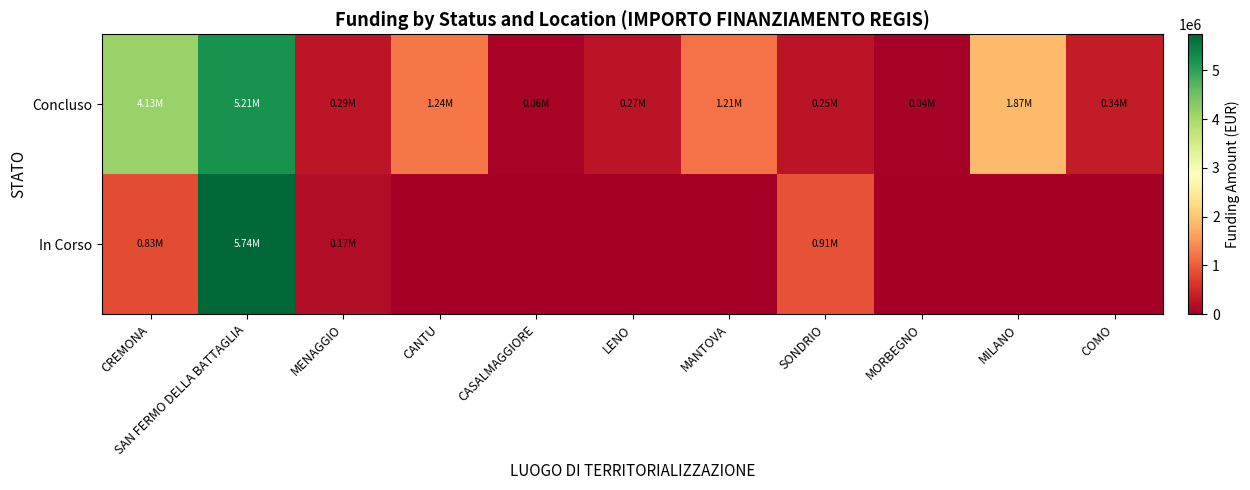

Which series has the largest total across all categories?

Concluso